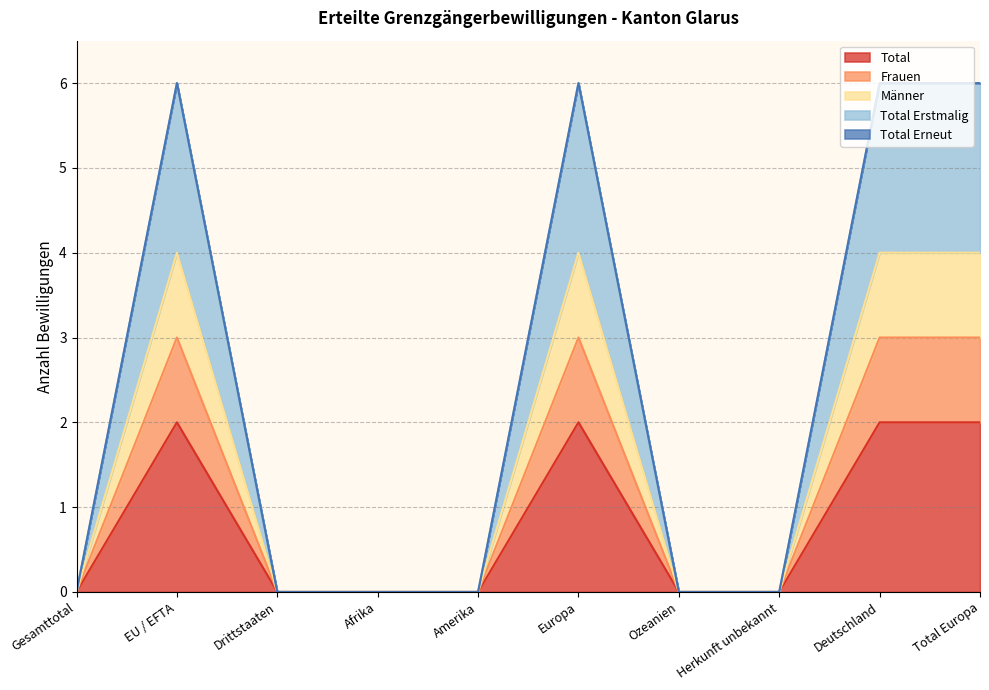

True or false: Total has more than 2 points higher than both neighbors.

False